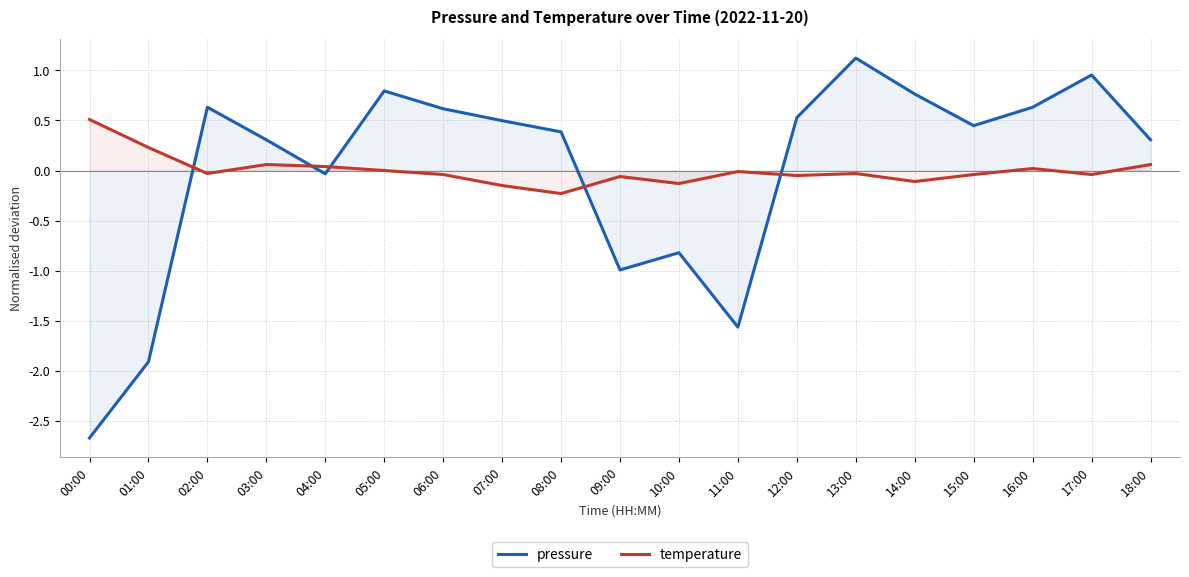

Which category has the lowest value in the temperature series?

08:00